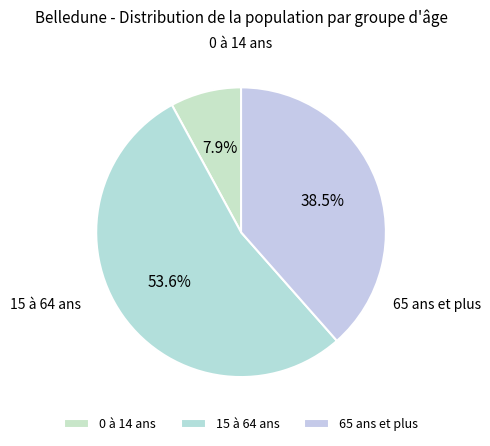

To the nearest percent, what portion does 15 à 64 ans represent?

54%